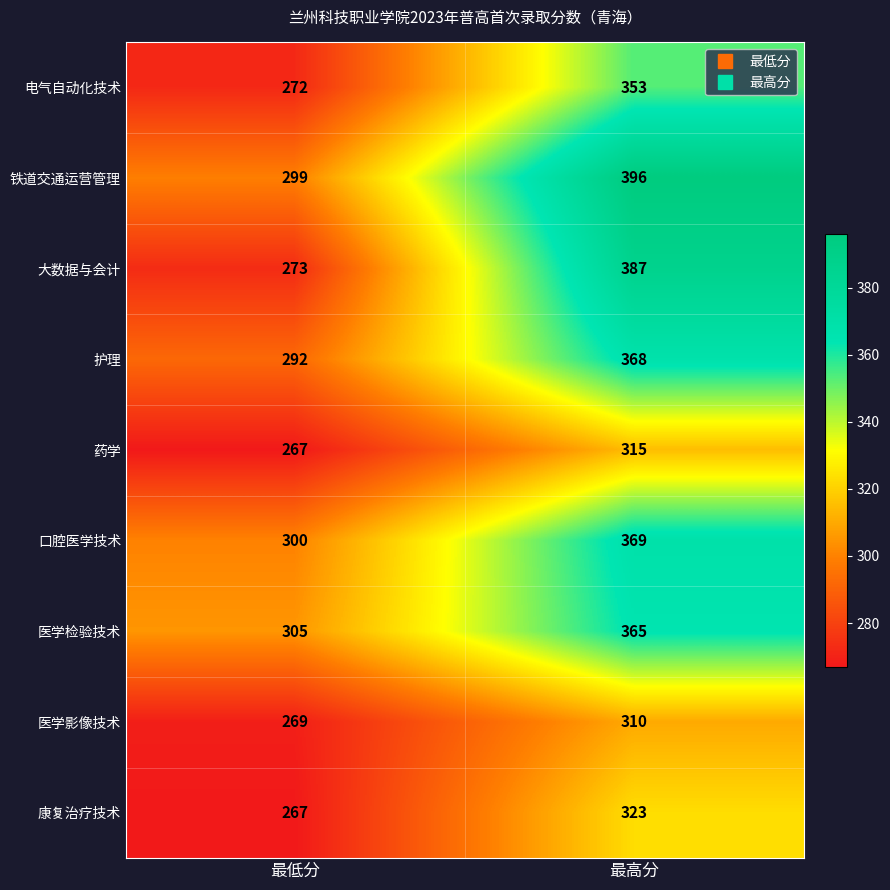

At how many categories does at least one series exceed 308?

1